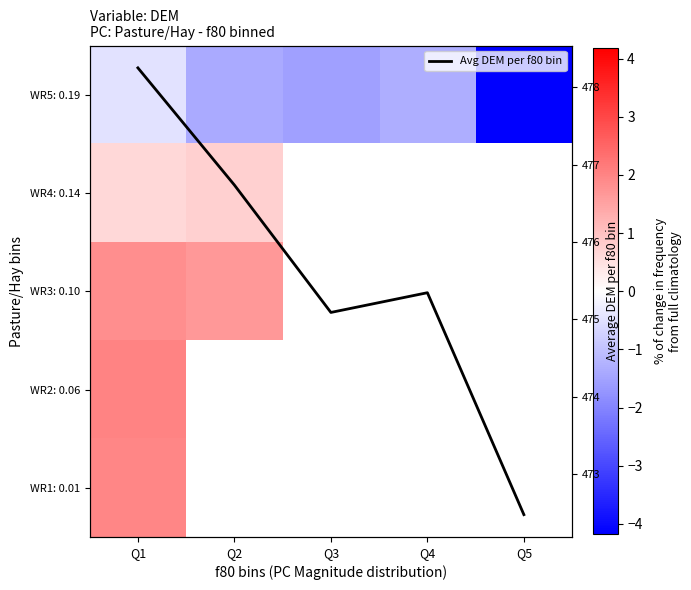

What is the difference between the highest and lowest values at Q3?

476.6